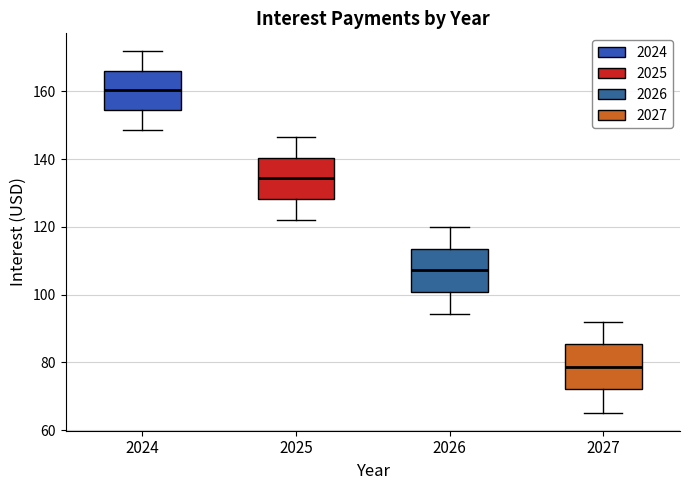

Where does the lower whisker of the box at x = 2024 end on the y-axis? The values are not printed on the chart, so give them approximately, as read against the axis.

148